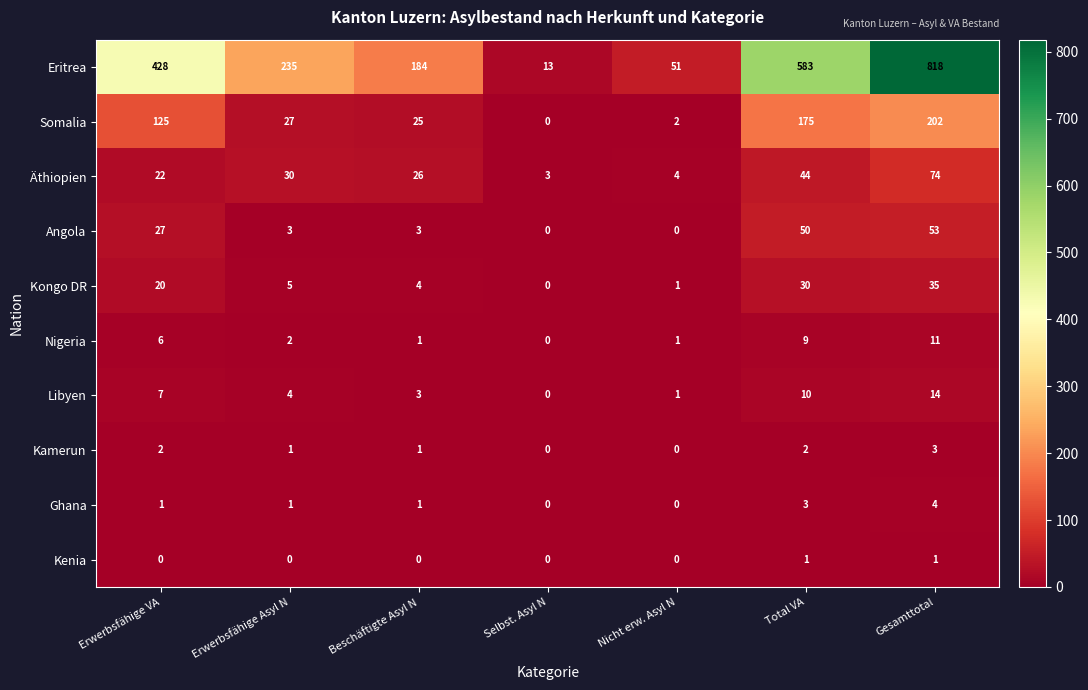

At which label is Somalia closest to 101?

Erwerbsfähige VA